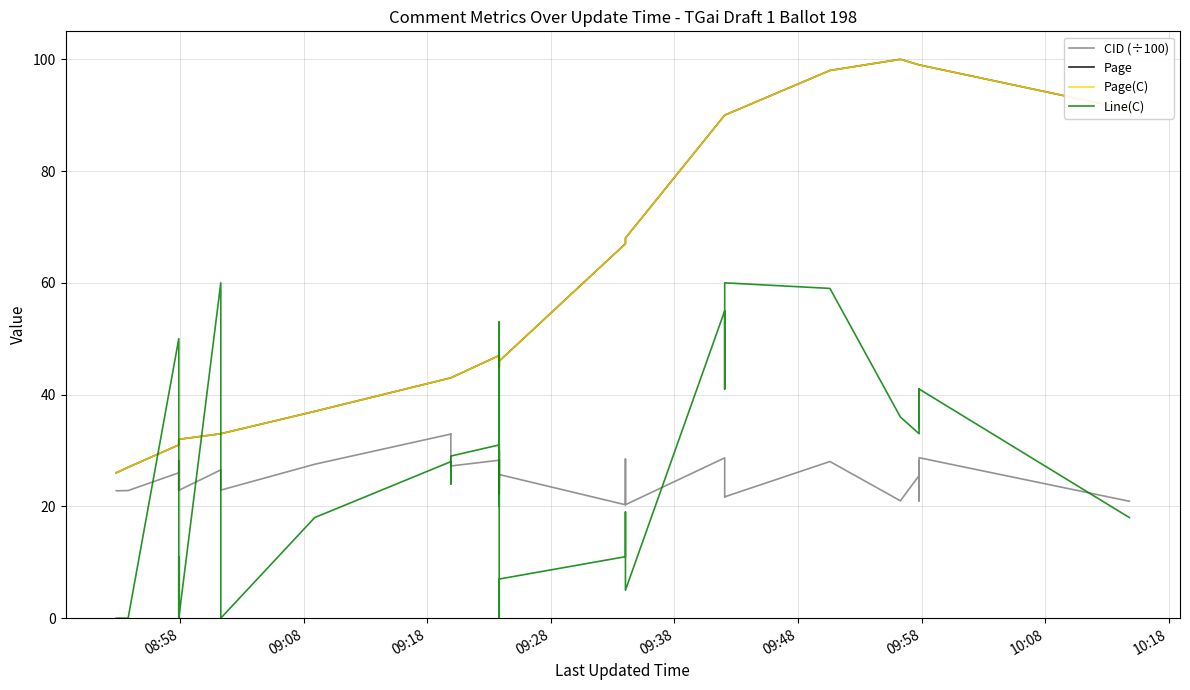

Which series has the largest range (max minus min)?

Page